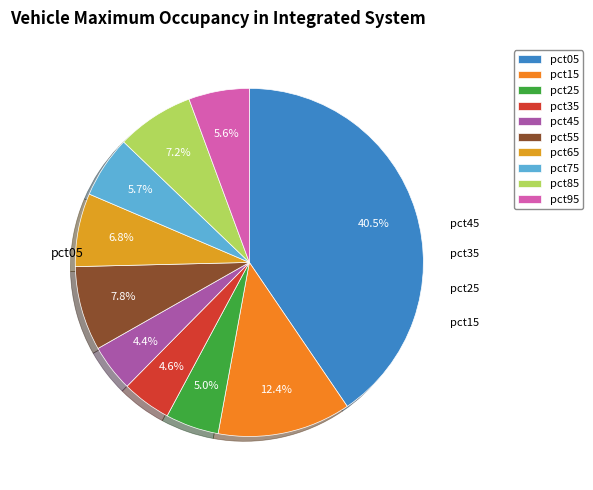

To the nearest percent, what is the combined percentage of pct95 and pct05?

46%